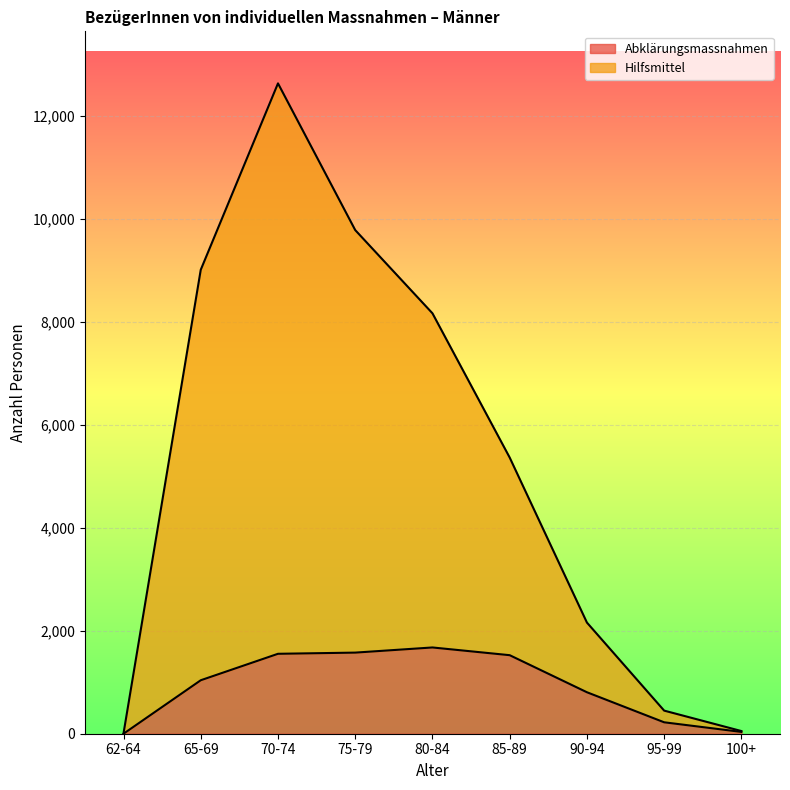

What are all the series names shown in the legend?

Abklärungsmassnahmen, Hilfsmittel